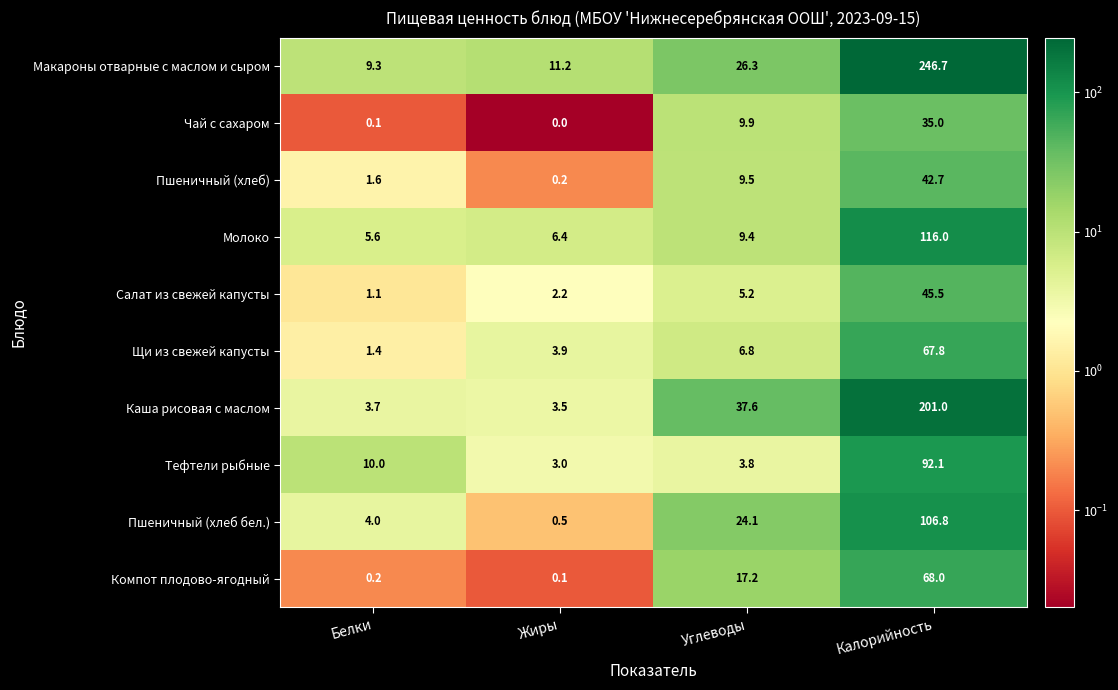

The Тефтели рыбные series shows 3.8 at Углеводы. True or false?

True